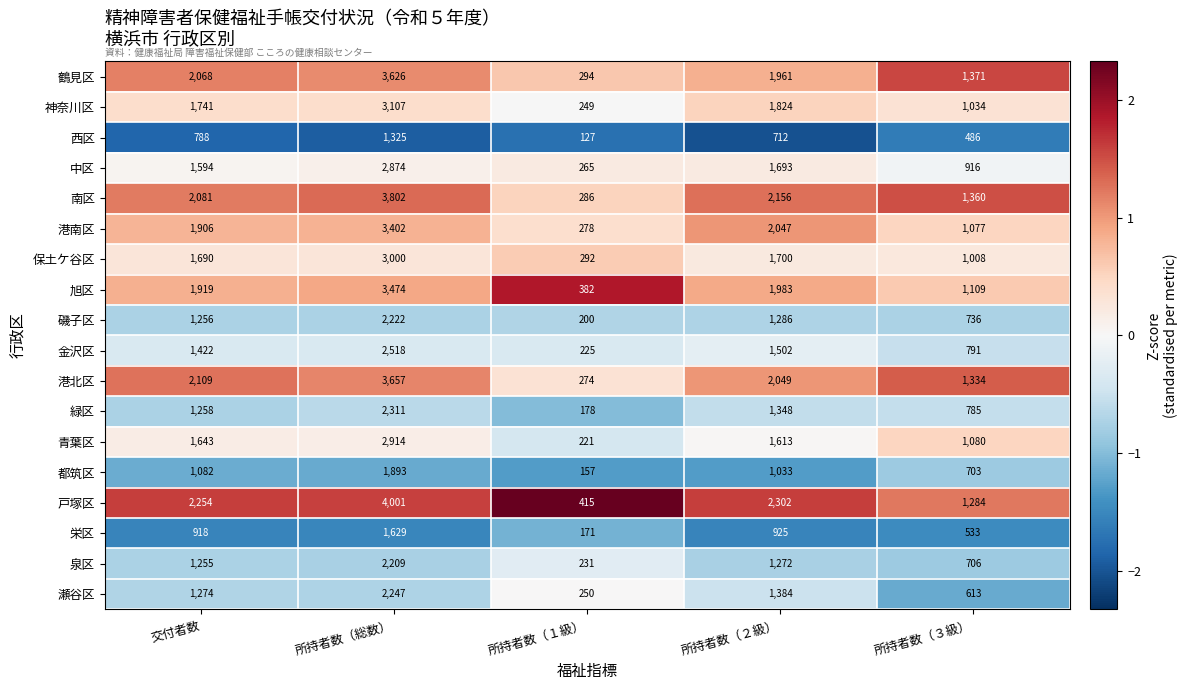

List the series in order of their peak value, lowest first.

西区, 栄区, 都筑区, 泉区, 磯子区, 瀬谷区, 緑区, 金沢区, 中区, 青葉区, 保土ケ谷区, 神奈川区, 港南区, 旭区, 鶴見区, 港北区, 南区, 戸塚区